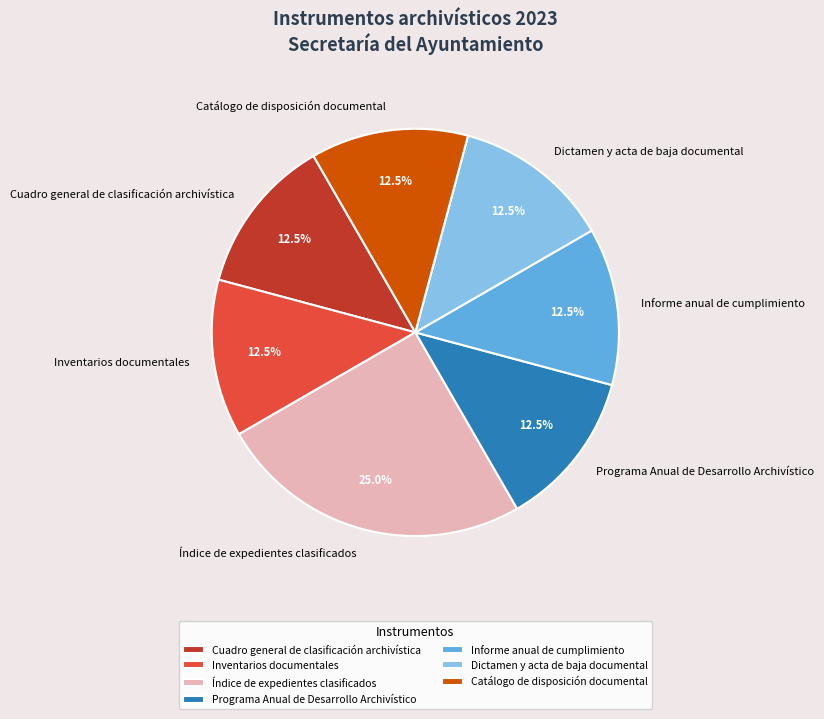

True or false: Catálogo de disposición documental accounts for 2% of the total.

False